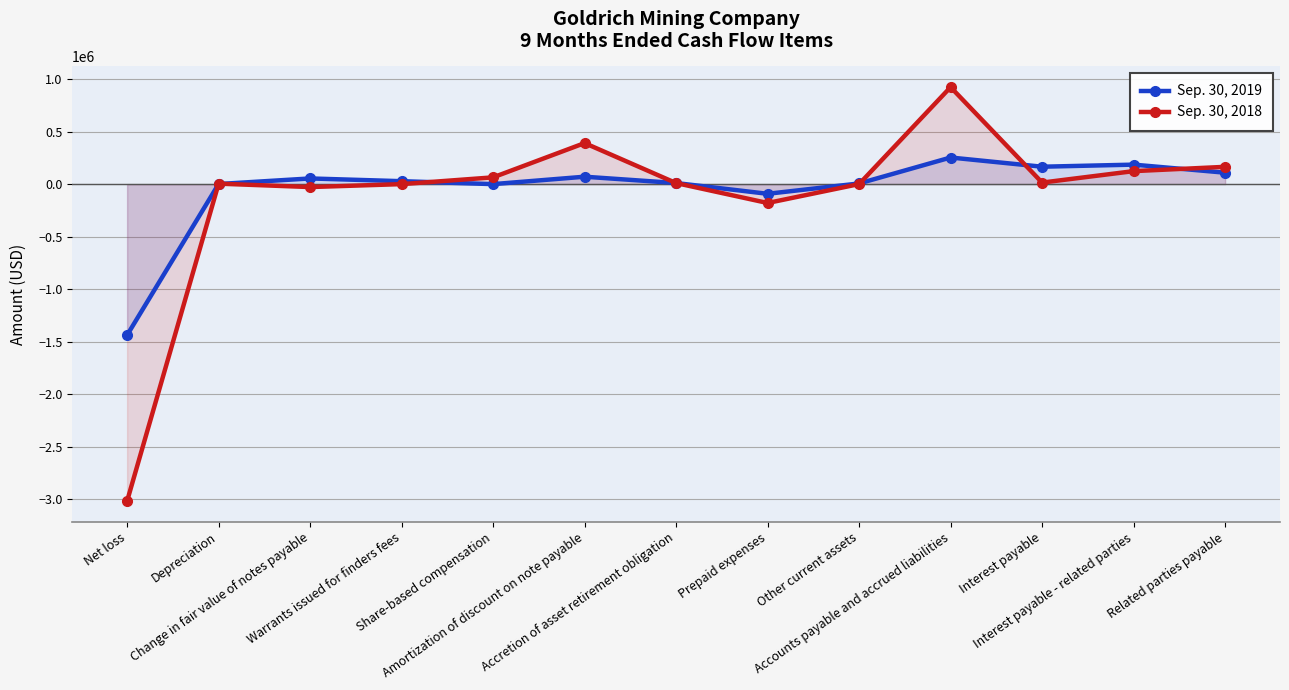

What is the difference between the Sep. 30, 2019 values at Change in fair value of notes payable and Net loss?

1492292